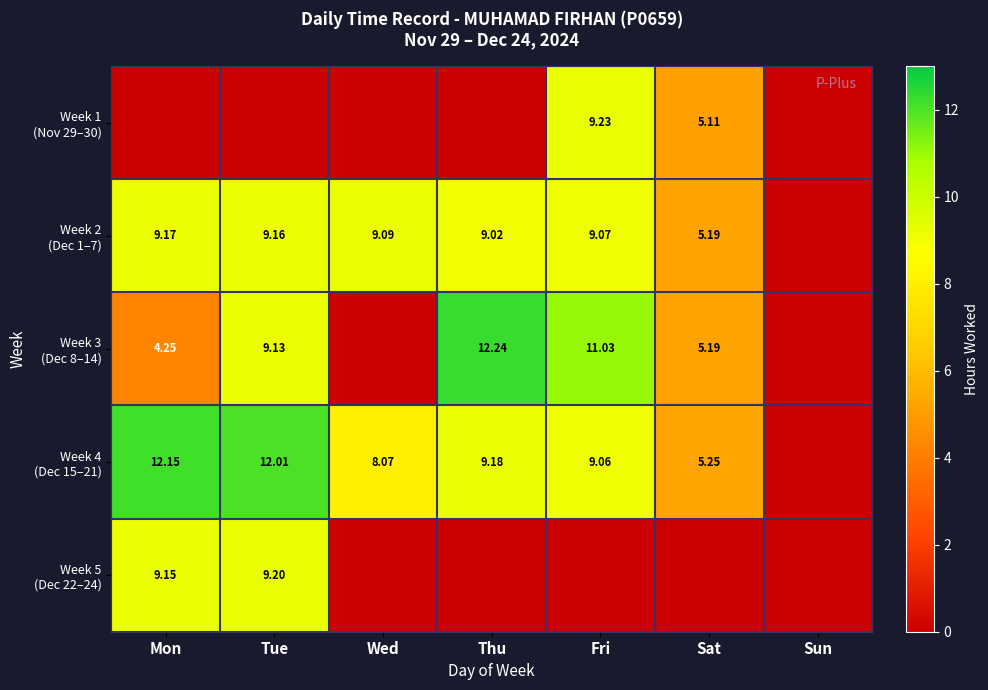

What is the sum of all Week 2 (Dec 1–7) values?

50.7